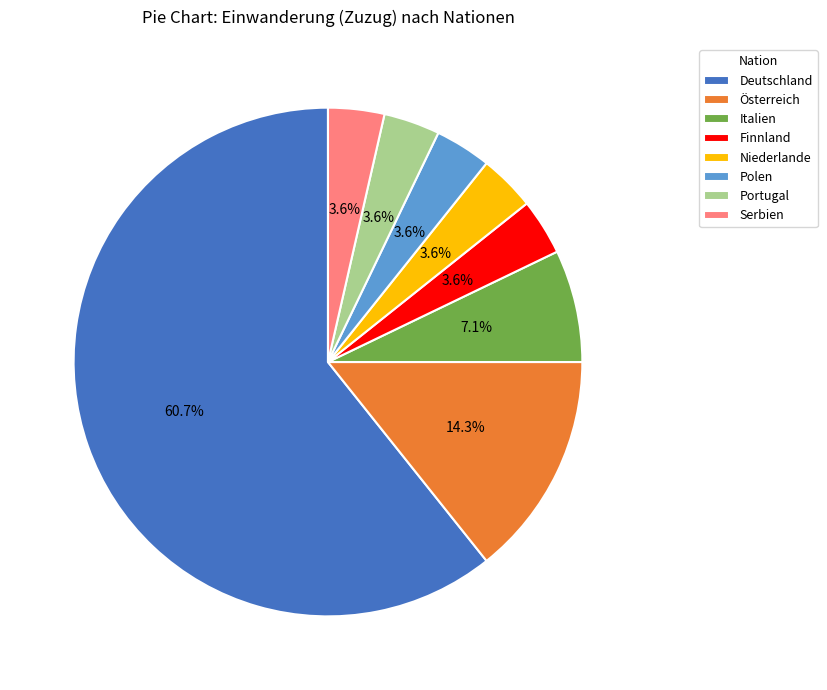

Which slice is the largest?

Deutschland